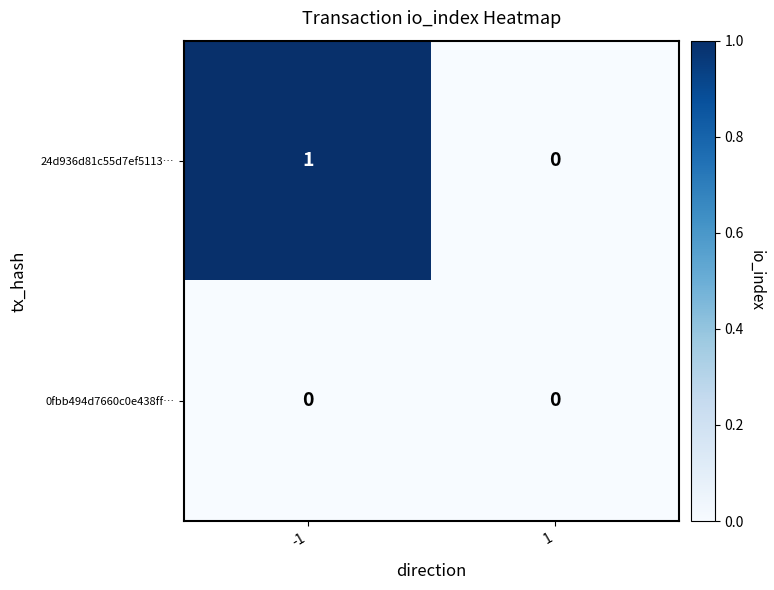

The 24d936d81c55d7ef5113… series shows 0 at 1. True or false?

True